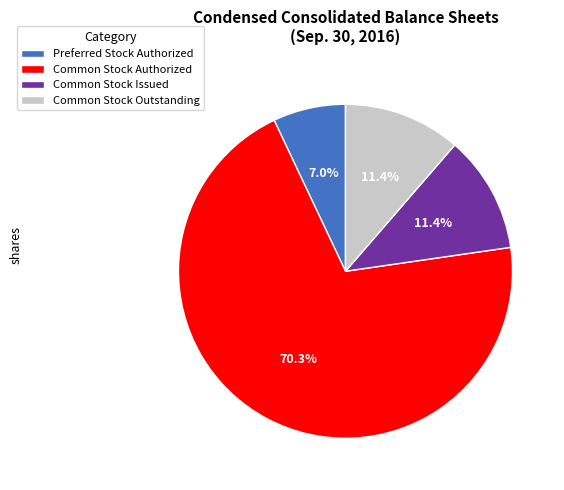

Which category has the biggest portion of the pie?

Common Stock Authorized